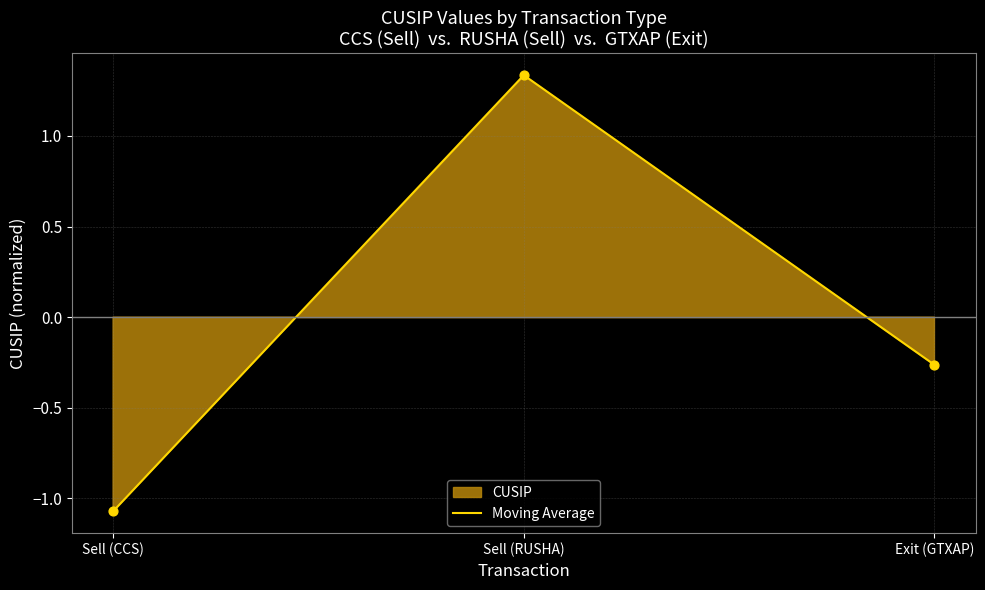

What is the change in value from Sell (RUSHA) to Exit (GTXAP)?

-1.6